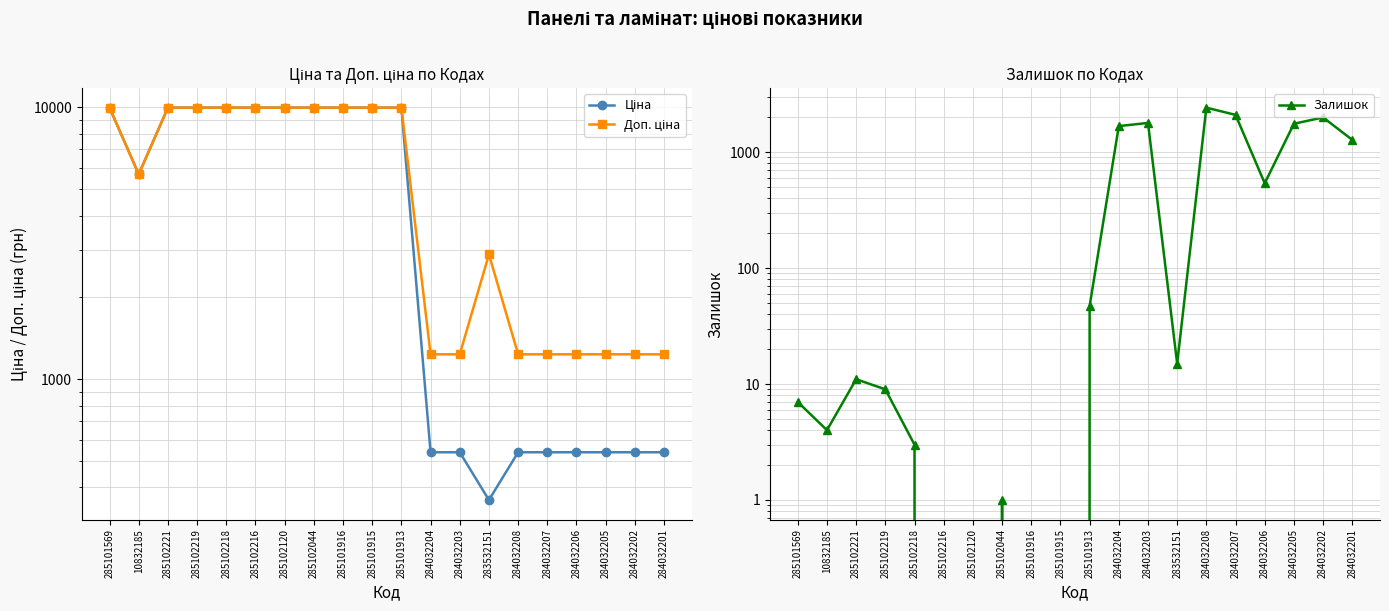

Reading right to left, extract all data points from this chart.

Ціна: 284032201=539.0	284032202=539.0	284032205=539.0	284032206=539.0	284032207=539.0	284032208=539.0	283532151=359.9	284032203=539.0	284032204=539.0	285101913=9975.0	285101915=9975.0	285101916=9975.0	285102044=9975.0	285102120=9975.0	285102216=9975.0	285102218=9975.0	285102219=9975.0	285102221=9975.0	10832185=5673.8	285101569=9975.0
Доп. ціна: 284032201=1235.4	284032202=1235.4	284032205=1235.4	284032206=1235.4	284032207=1235.4	284032208=1235.4	283532151=2878.8	284032203=1235.4	284032204=1235.4	285101913=9975.0	285101915=9975.0	285101916=9975.0	285102044=9975.0	285102120=9975.0	285102216=9975.0	285102218=9975.0	285102219=9975.0	285102221=9975.0	10832185=5673.8	285101569=9975.0
Залишок: 284032201=1276.0	284032202=1992.0	284032205=1757.0	284032206=539.0	284032207=2096.0	284032208=2419.0	283532151=15.0	284032203=1786.0	284032204=1677.0	285101913=47.0	285101915=0.0	285101916=0.0	285102044=1.0	285102120=0.0	285102216=0.0	285102218=3.0	285102219=9.0	285102221=11.0	10832185=4.0	285101569=7.0